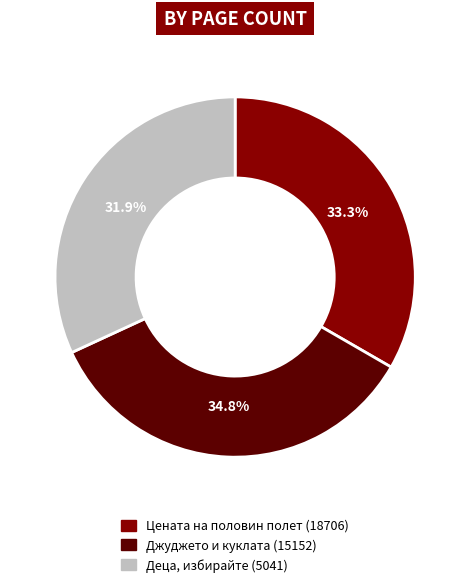

The Джуджето и куклата (15152) slice represents 35% of the pie. True or false?

True